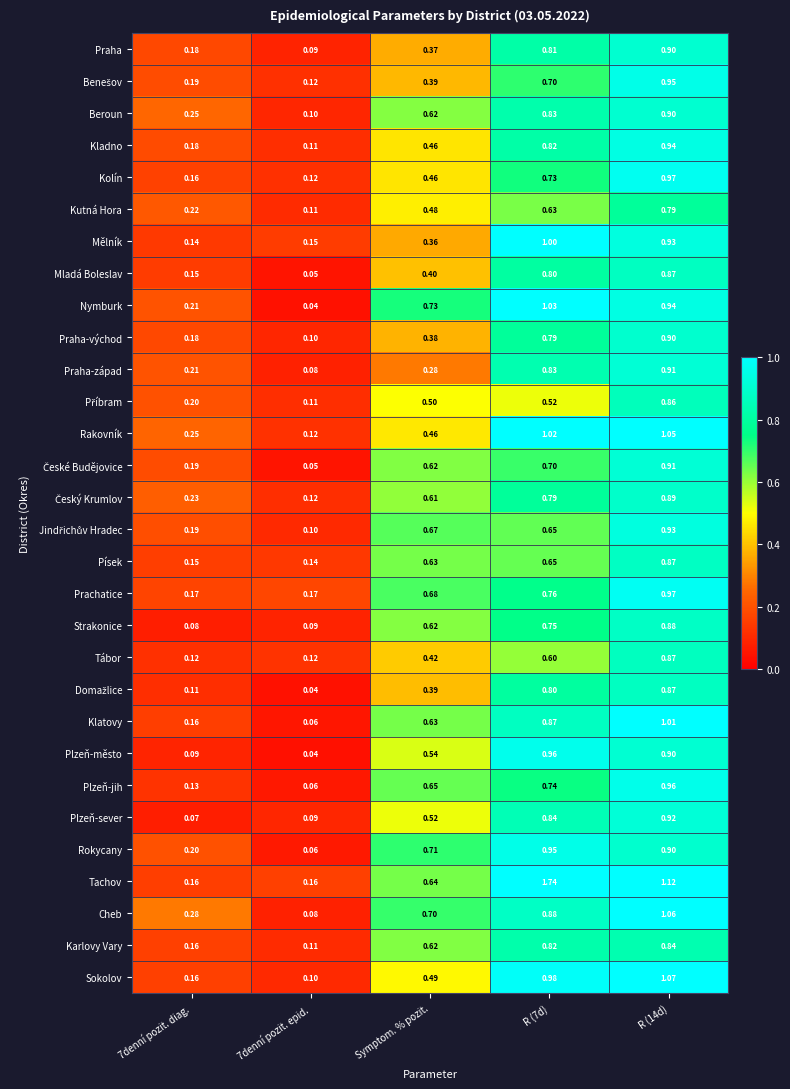

Which series has the widest spread of values?

Tachov